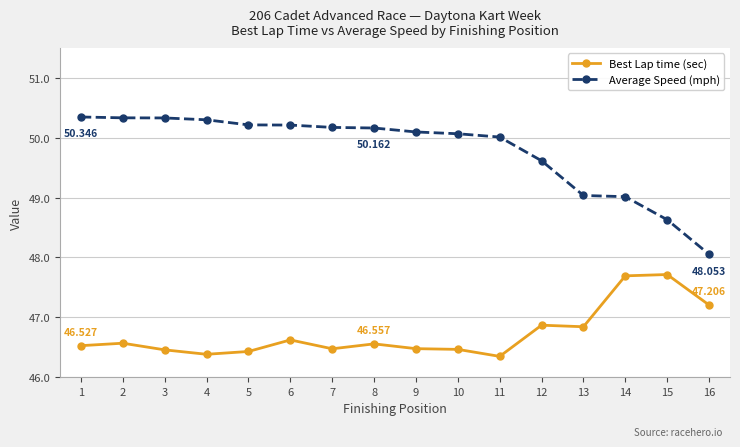

Reading left to right, transcribe all the data shown in this chart.

Best Lap time (sec): 46.5	46.6	46.5	46.4	46.4	46.6	46.5	46.6	46.5	46.5	46.3	46.9	46.8	47.7	47.7	47.2
Average Speed (mph): 50.3	50.3	50.3	50.3	50.2	50.2	50.2	50.2	50.1	50.1	50.0	49.6	49.0	49.0	48.6	48.1